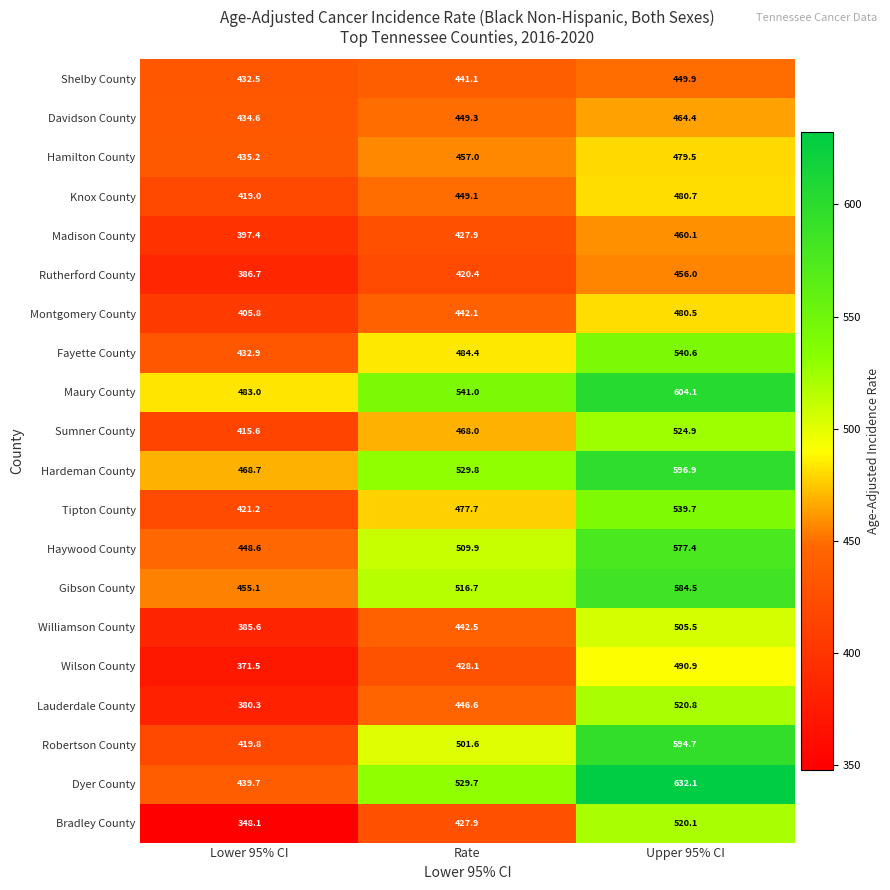

At which label is Rutherford County closest to 421?

Rate